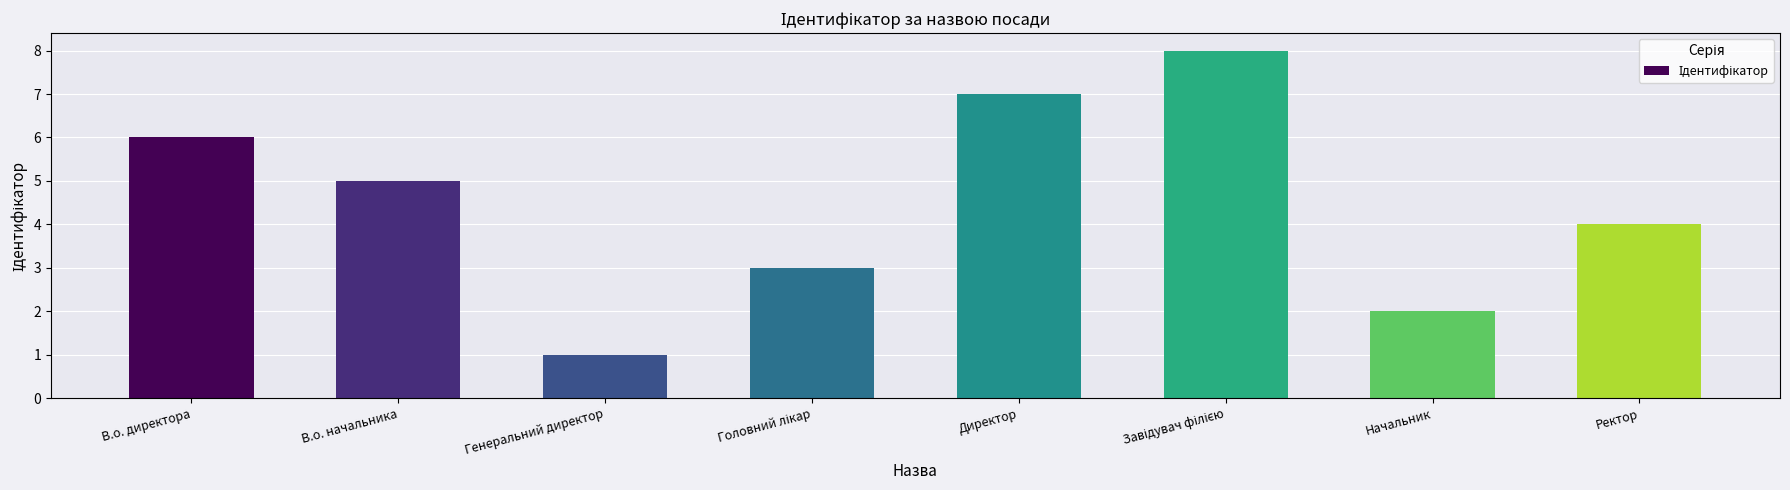

Which category has the lowest value across all series?

Генеральний директор